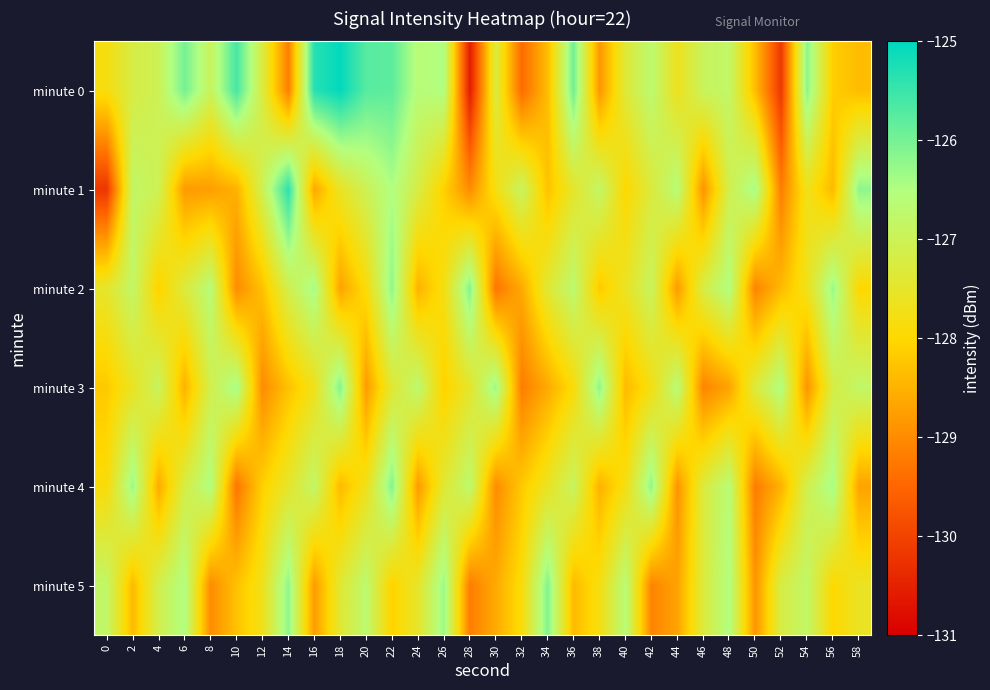

Reading left to right, transcribe all the data shown in this chart.

minute 0: 0=-127.8	2=-127.2	4=-127.0	6=-126.0	8=-126.9	10=-125.6	12=-127.3	14=-129.2	16=-125.3	18=-125.0	20=-125.7	22=-125.8	24=-126.6	26=-126.5	28=-130.6	30=-127.3	32=-129.4	34=-128.4	36=-125.9	38=-128.9	40=-127.4	42=-126.7	44=-127.7	46=-126.9	48=-126.8	50=-128.4	52=-130.2	54=-126.2	56=-128.1	58=-128.4
minute 1: 0=-130.2	2=-126.8	4=-127.0	6=-128.8	8=-128.8	10=-128.5	12=-127.0	14=-125.4	16=-128.6	18=-127.6	20=-127.0	22=-126.5	24=-127.2	26=-128.1	28=-129.0	30=-127.8	32=-126.9	34=-128.3	36=-127.5	38=-126.8	40=-128.0	42=-127.3	44=-126.6	46=-128.9	48=-127.1	50=-126.4	52=-129.2	54=-127.7	56=-128.4	58=-126.2
minute 2: 0=-127.5	2=-126.8	4=-128.1	6=-127.3	8=-126.6	10=-129.0	12=-128.3	14=-127.1	16=-126.4	18=-128.7	20=-127.9	22=-126.2	24=-128.5	26=-127.8	28=-126.1	30=-129.3	32=-128.6	34=-127.4	36=-126.7	38=-128.2	40=-127.6	42=-126.9	44=-128.8	46=-127.2	48=-126.5	50=-129.1	52=-128.4	54=-127.7	56=-126.3	58=-128.0
minute 3: 0=-128.2	2=-127.6	4=-126.9	6=-128.5	8=-127.1	10=-126.4	12=-129.0	14=-128.3	16=-127.7	18=-126.1	20=-128.8	22=-127.4	24=-126.7	26=-128.1	28=-127.5	30=-126.3	32=-129.2	34=-128.6	36=-127.9	38=-126.2	40=-128.4	42=-127.8	44=-126.6	46=-129.1	48=-128.7	50=-127.3	52=-126.5	54=-128.9	56=-127.2	58=-126.8
minute 4: 0=-127.9	2=-126.3	4=-128.6	6=-127.2	8=-126.5	10=-129.3	12=-128.1	14=-127.5	16=-126.8	18=-128.4	20=-127.7	22=-126.1	24=-128.8	26=-127.4	28=-126.7	30=-129.0	32=-128.2	34=-127.6	36=-126.9	38=-128.5	40=-127.8	42=-126.2	44=-128.9	46=-127.3	48=-126.6	50=-129.2	52=-128.5	54=-127.1	56=-126.4	58=-128.7
minute 5: 0=-126.8	2=-128.4	4=-127.1	6=-126.5	8=-129.0	10=-128.3	12=-127.7	14=-126.2	16=-128.8	18=-127.4	20=-126.7	22=-128.1	24=-127.5	26=-126.3	28=-129.2	30=-128.6	32=-127.9	34=-126.1	36=-128.4	38=-127.8	40=-126.6	42=-129.1	44=-128.7	46=-127.3	48=-126.5	50=-128.9	52=-127.2	54=-126.8	56=-128.0	58=-127.6